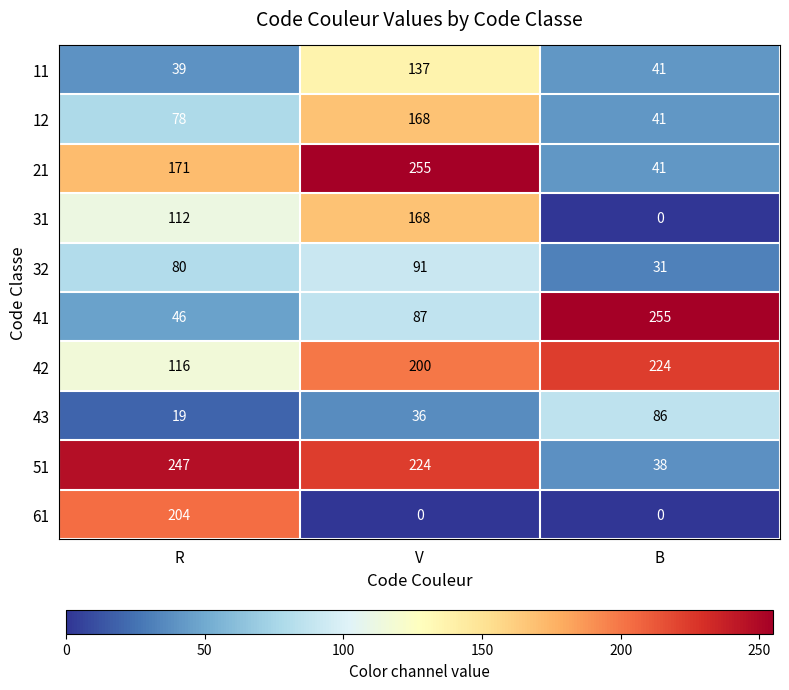

Reading left to right, transcribe all the data shown in this chart.

11: 39	137	41
12: 78	168	41
21: 171	255	41
31: 112	168	0
32: 80	91	31
41: 46	87	255
42: 116	200	224
43: 19	36	86
51: 247	224	38
61: 204	0	0